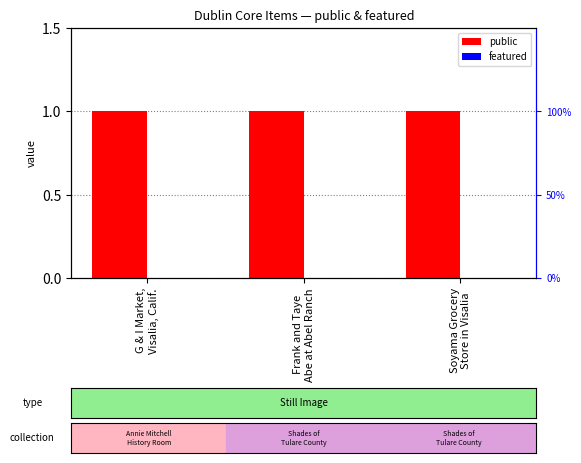

What is the spread (max minus min) of values at Soyama Grocery
Store in Visalia?

1